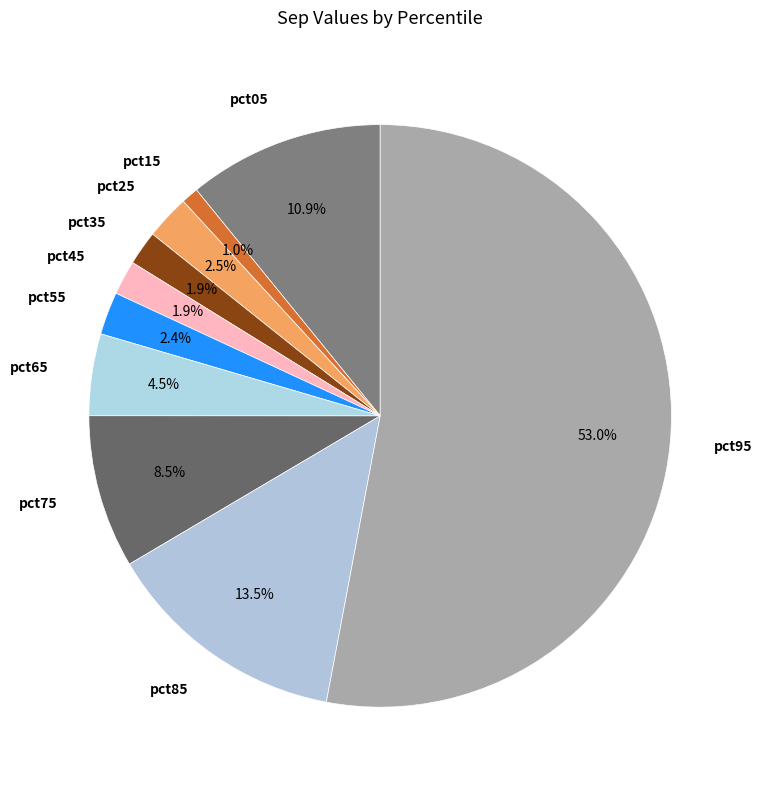

Which has a higher value, pct65 or pct55?

pct65